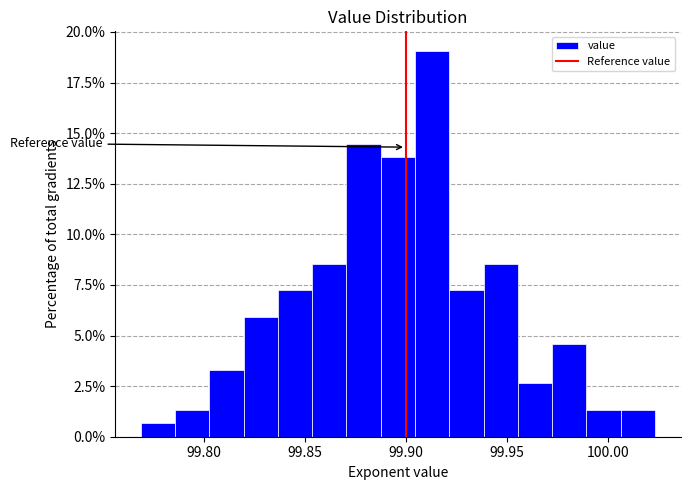

Around what value on the x-axis is the tallest bar? Give the approximate position of its centre, as read against the axis.

99.915